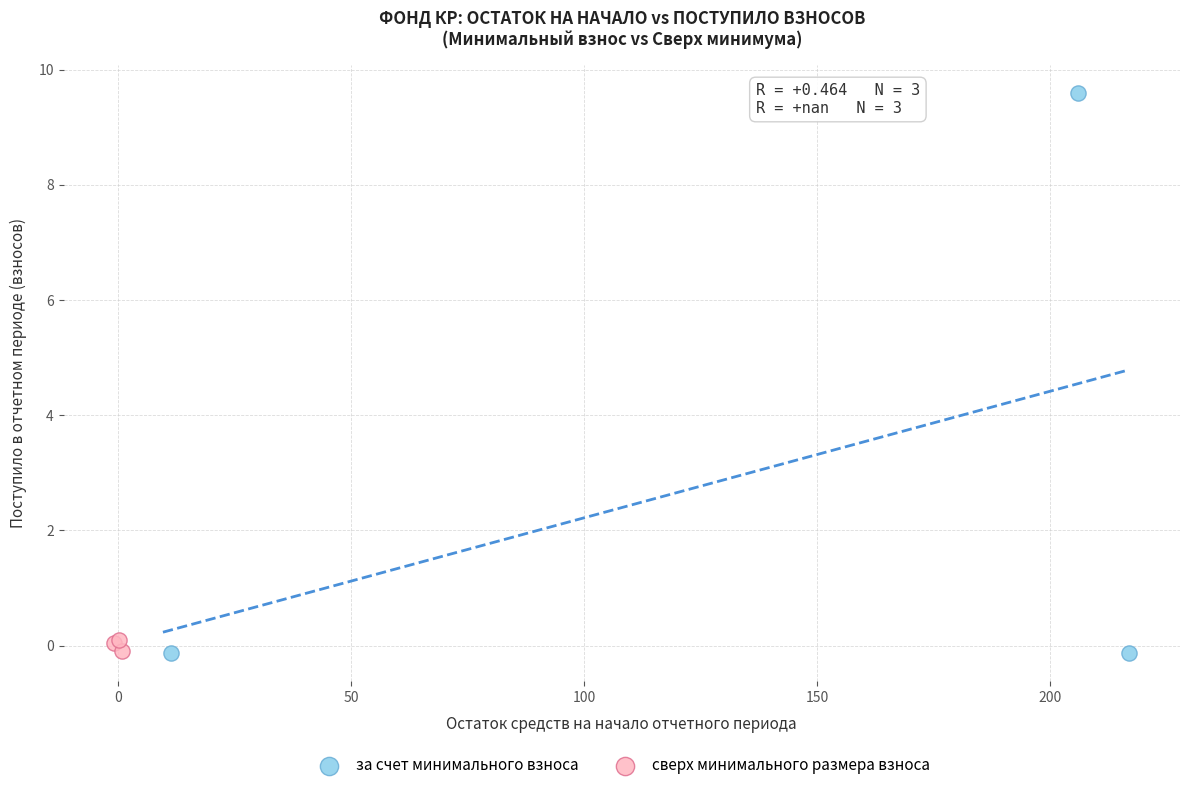

What are all the series names shown in the legend?

за счет минимального взноса, сверх минимального размера взноса